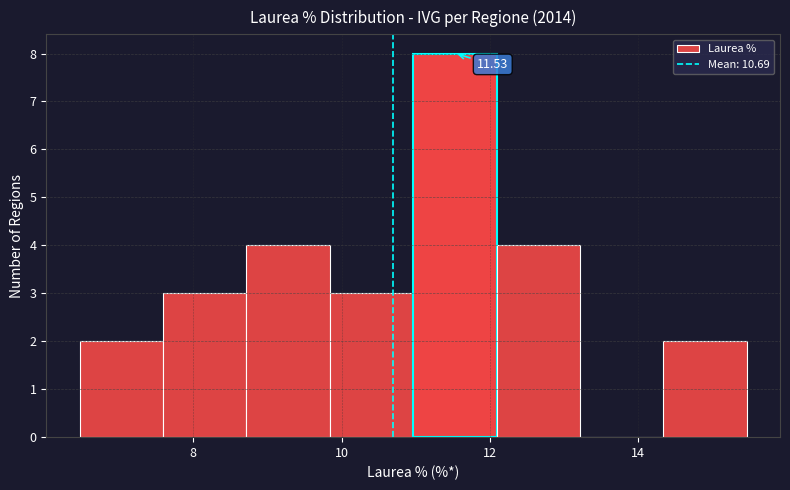

Which range on the x-axis has the tallest bar?

11.0 to 12.0